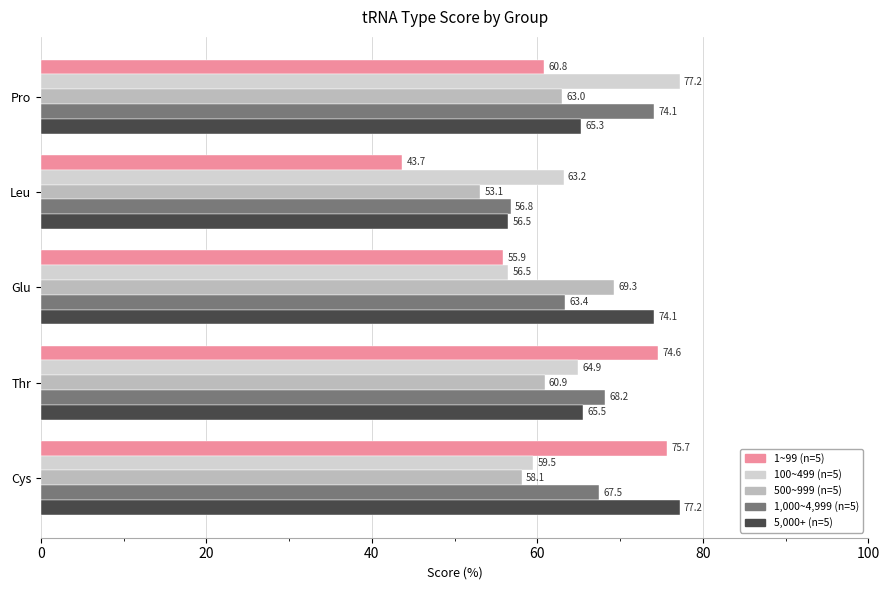

What is the maximum value shown in the chart?

77.2